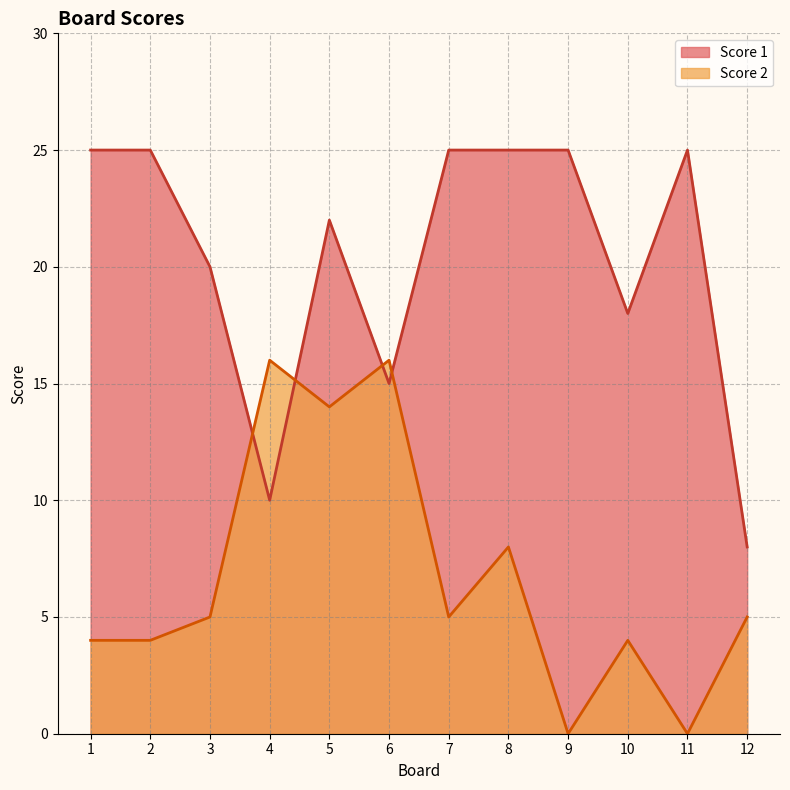

What is the difference between the maximum and minimum values in the Score 2 series?

16